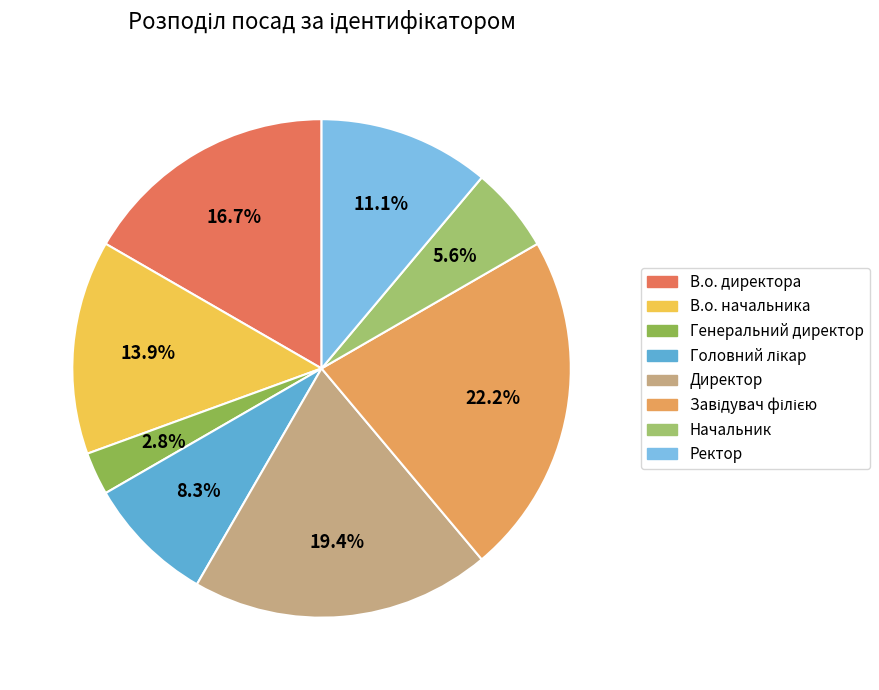

To the nearest percent, what is the difference between the Начальник and Завідувач філією slice percentages?

17%